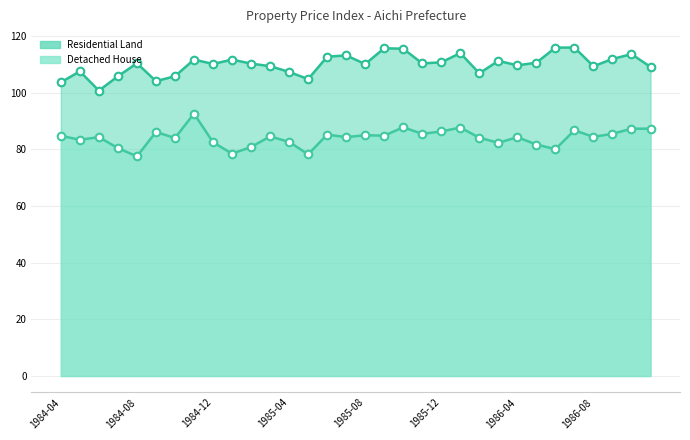

Which series has the largest total across all categories?

Residential Land